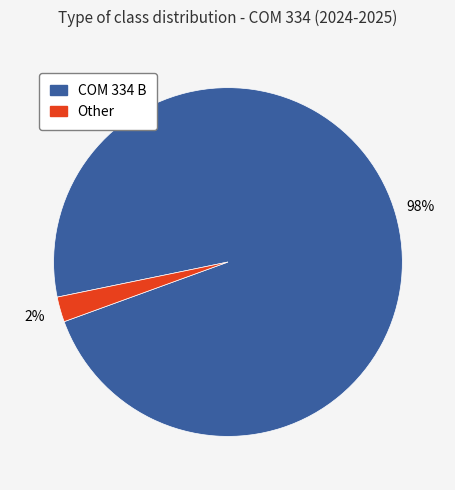

Between COM 334 B and Other, which is larger?

COM 334 B